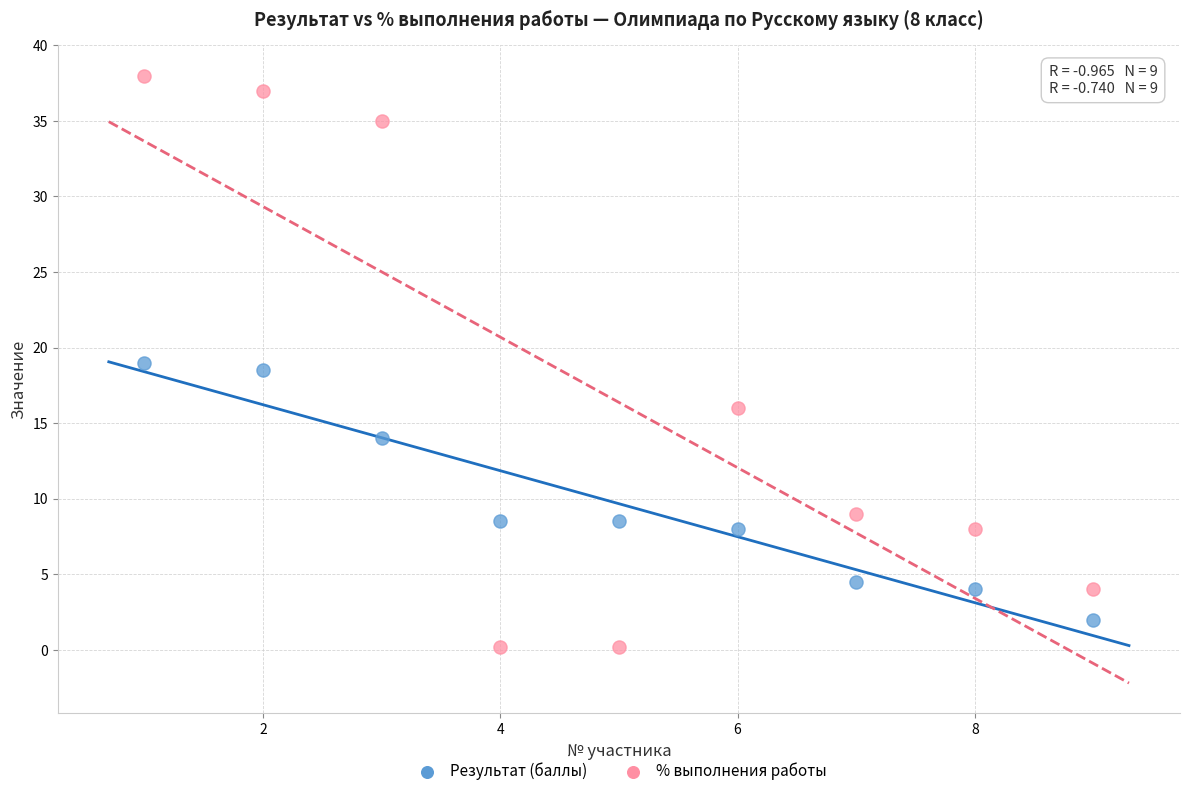

Which series contains the highest Y value?

% выполнения работы